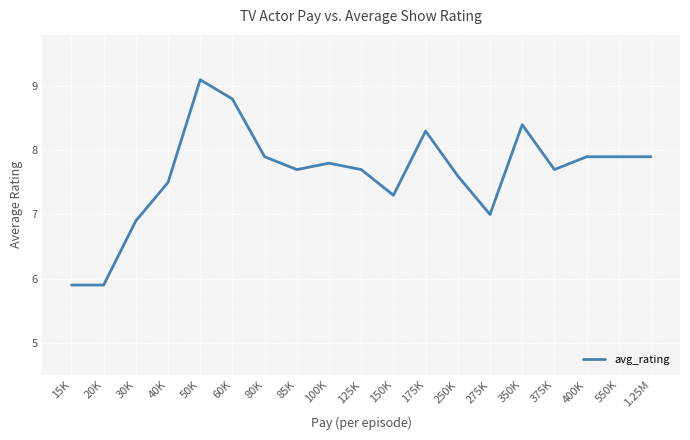

What value does the data have at 80K?

7.9